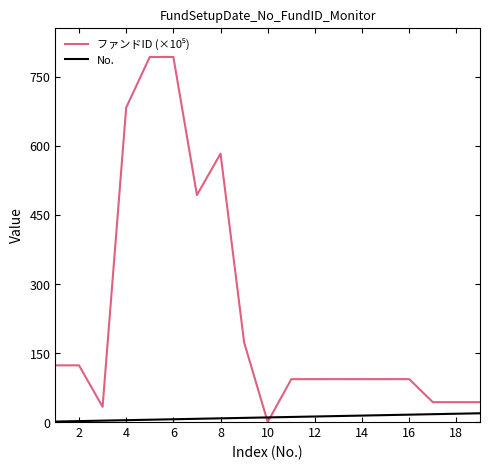

What is the maximum value shown in the chart?

793.1